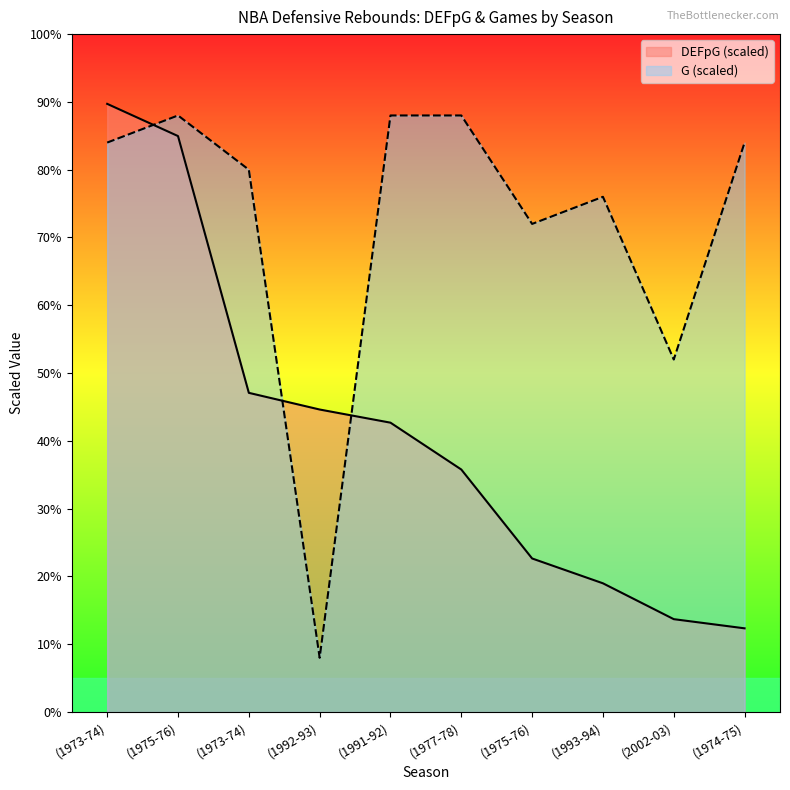

What is the total value across all series at (1977-78)?

123.8